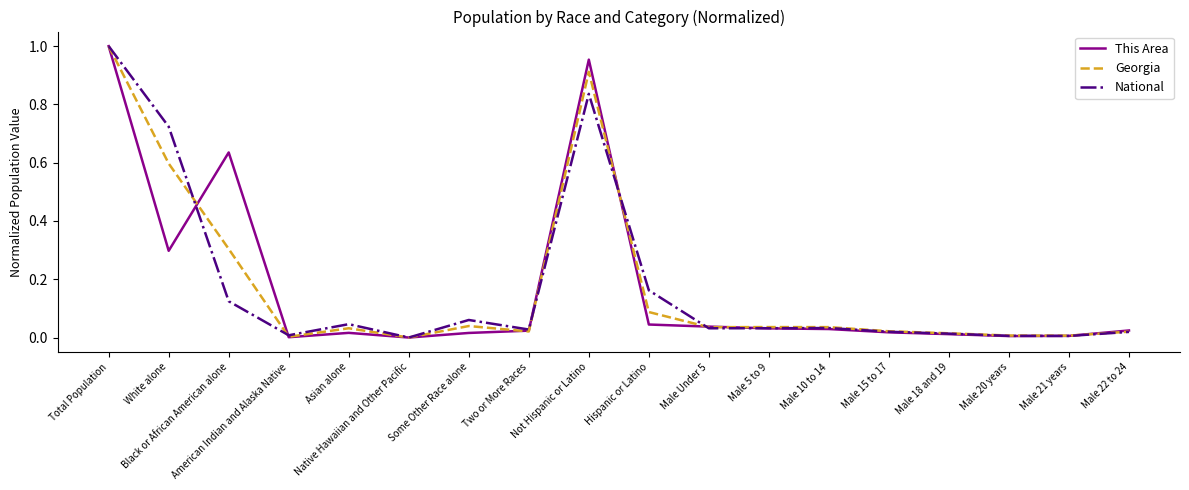

Is the value of National at Male Under 5 greater than the value of Georgia at Hispanic or Latino?

No